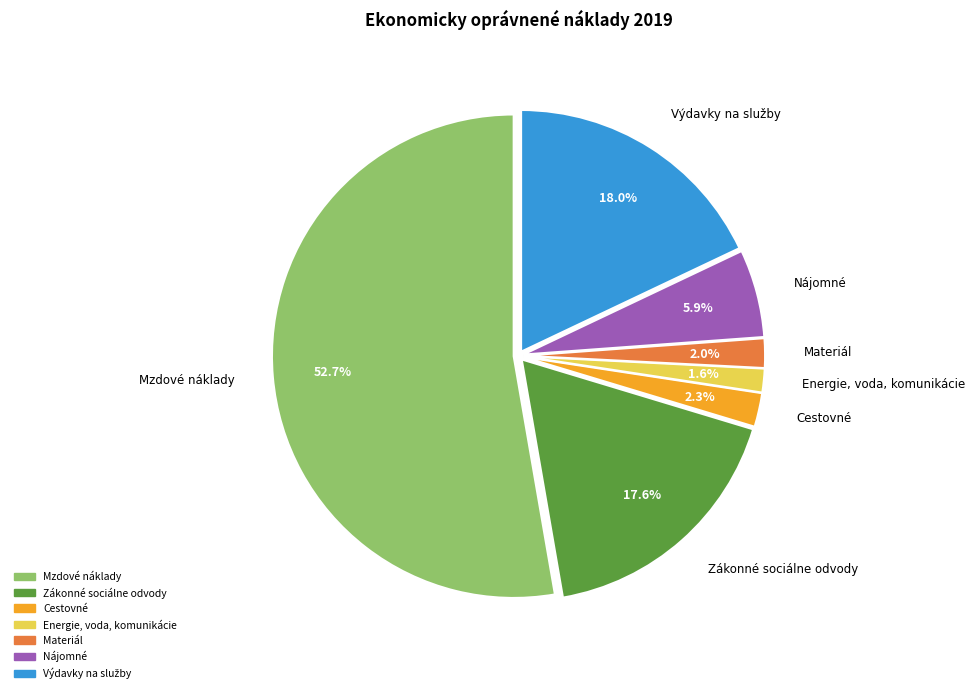

Is there any slice that represents more than half of the pie?

Yes